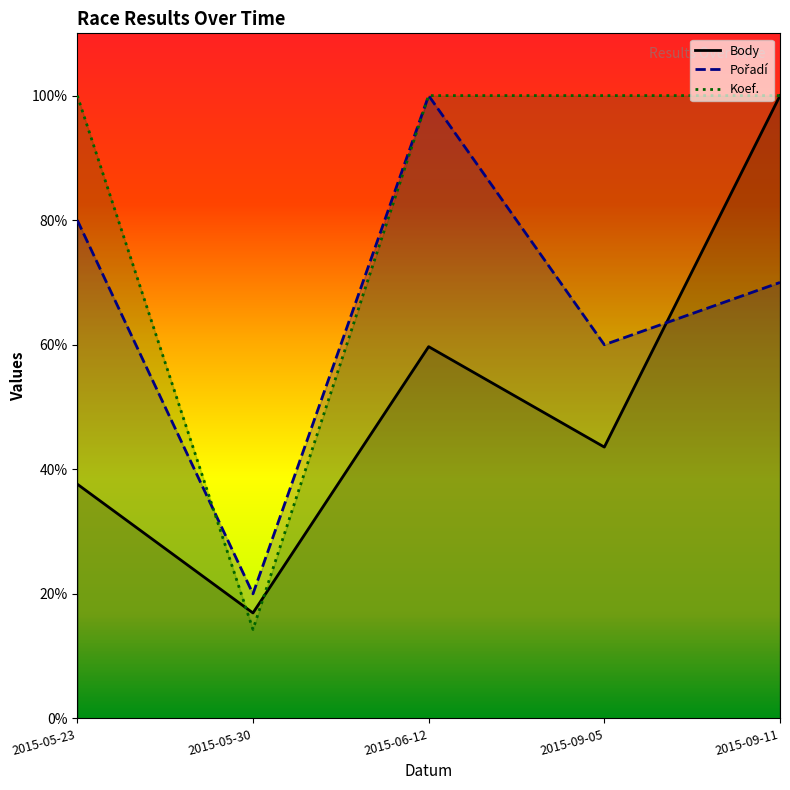

Does the chart display data point markers on the line(s)?

No